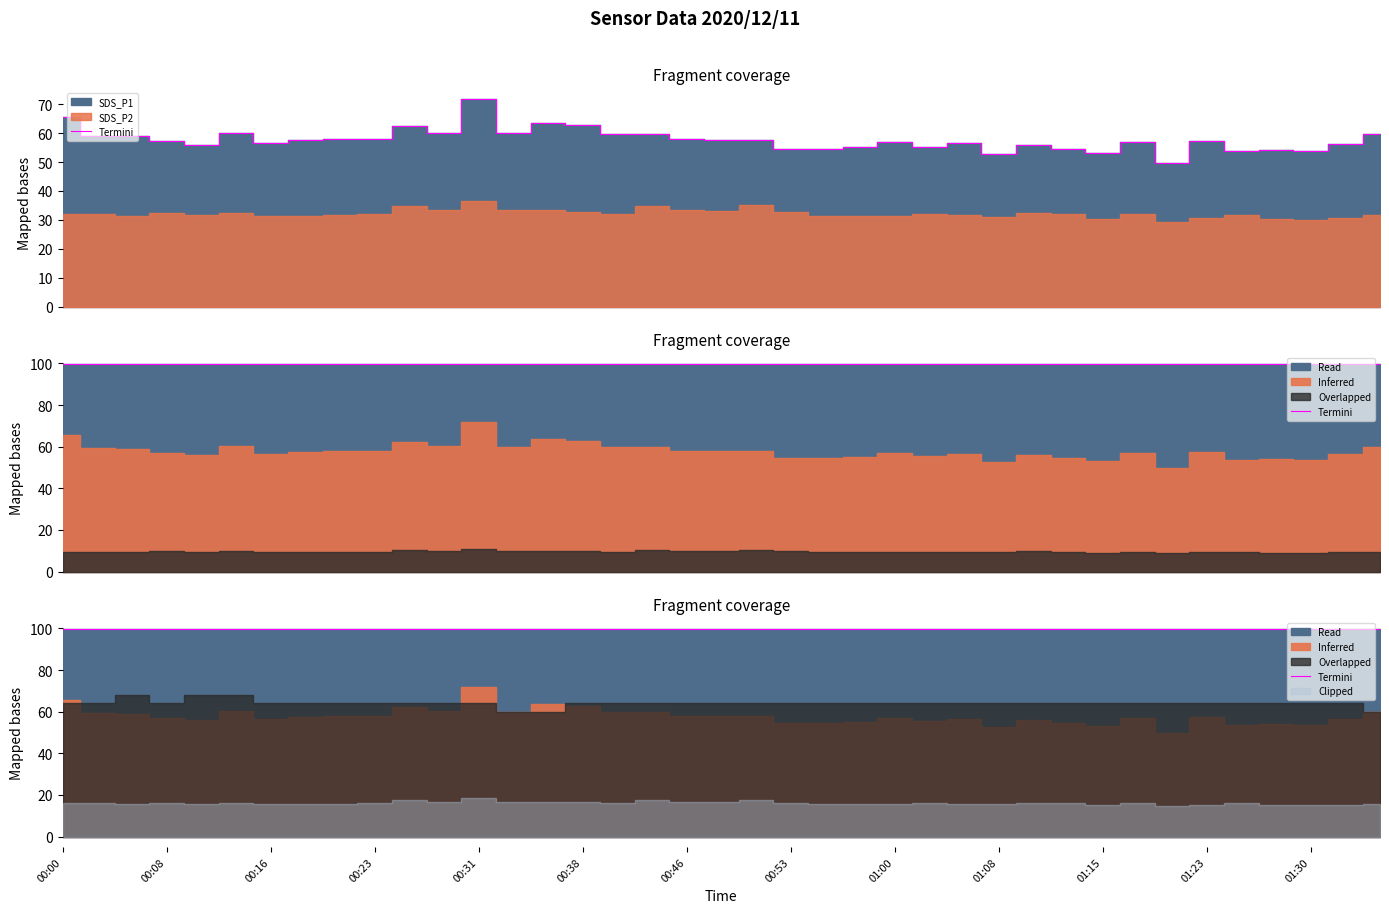

Where is the first local minimum for SDS_P2?

00:05